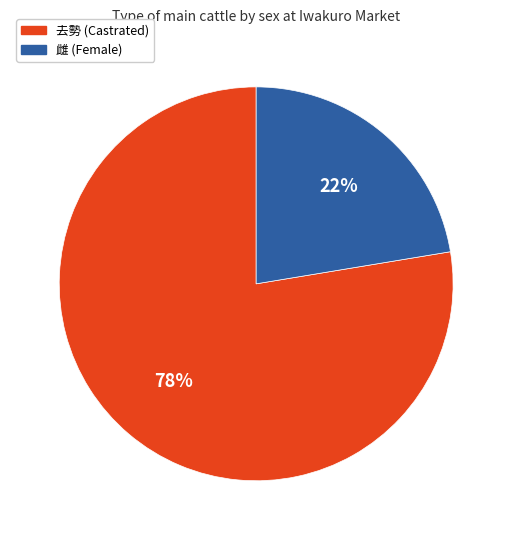

How many slices are in this pie chart?

2